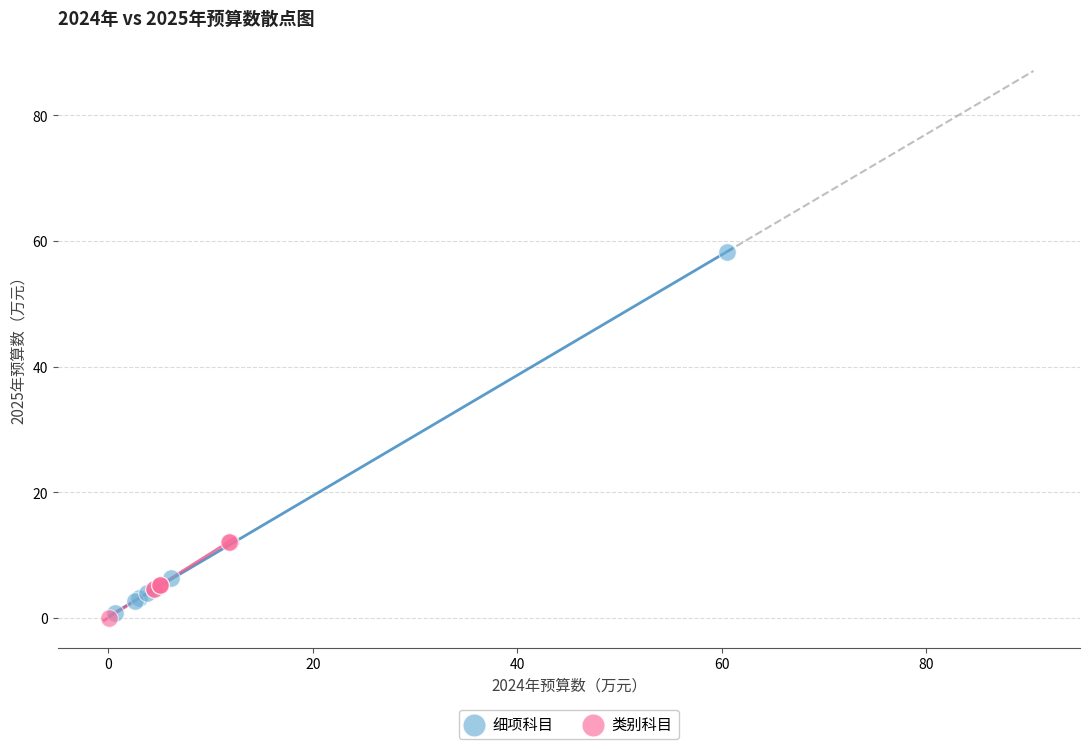

Which series contains the highest Y value?

细项科目